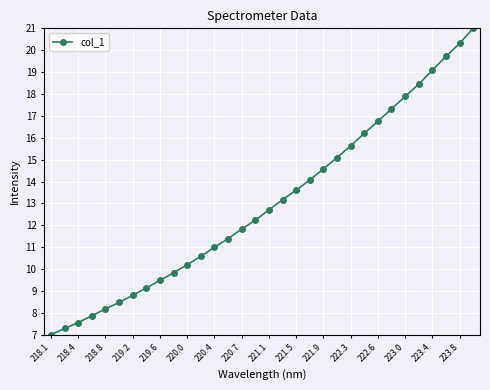

Count the number of values greater than 12.

17